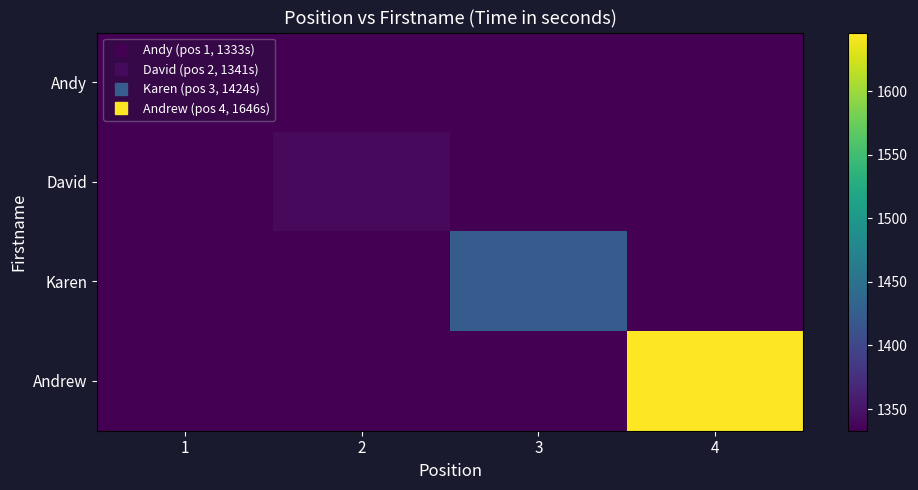

List the series in order of their peak value, highest first.

Andrew, Karen, David, Andy